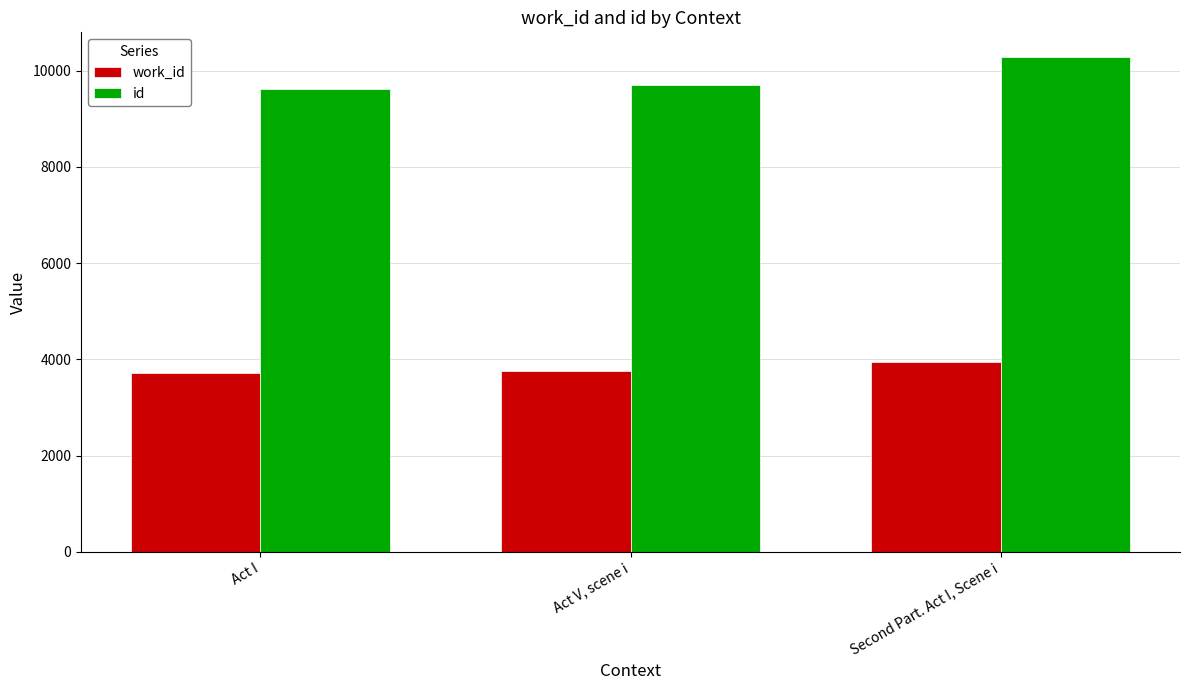

How many values in the work_id series are below 3764?

1